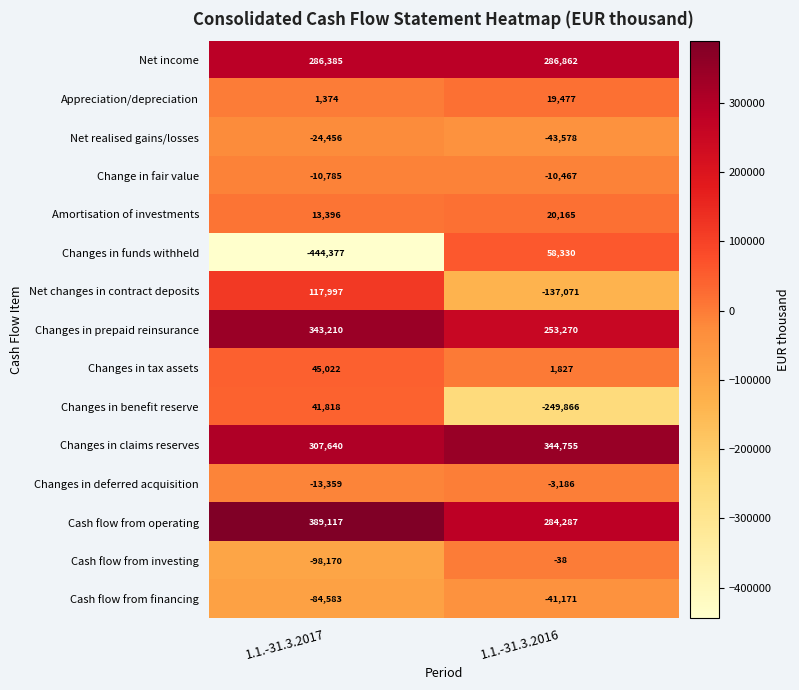

Count the number of categories in the chart.

2